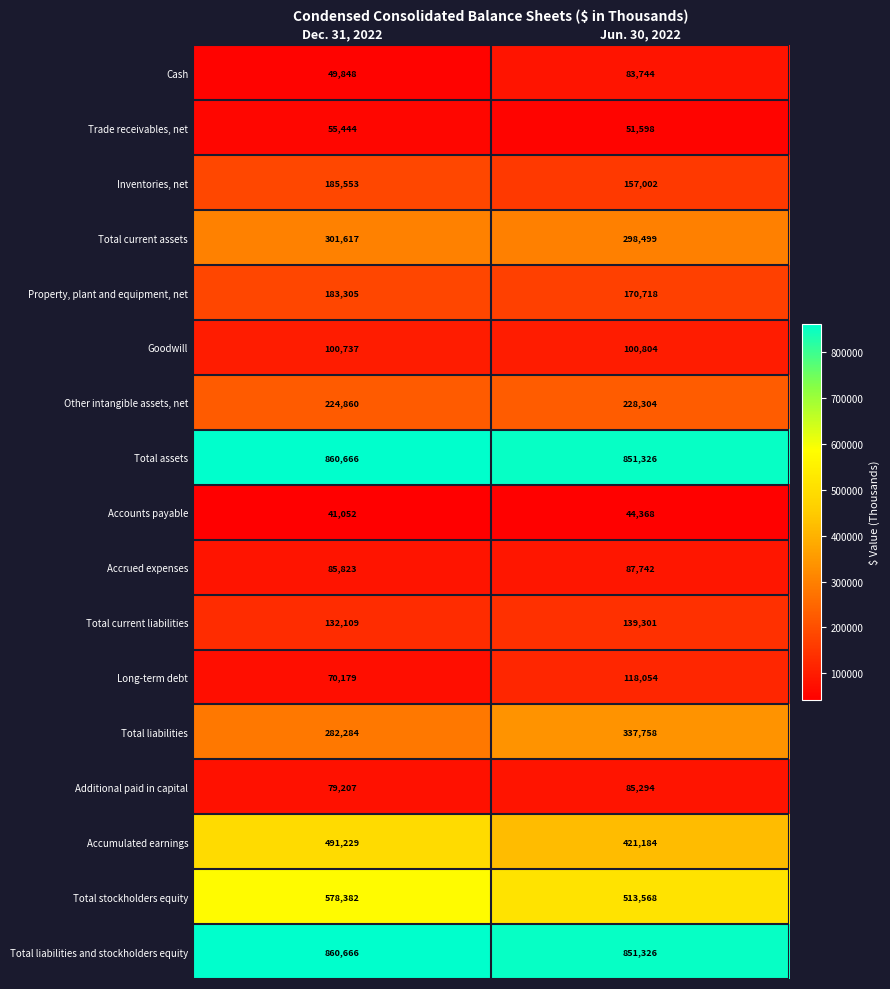

What is the approximate value of Accumulated earnings at Jun. 30, 2022?

421184